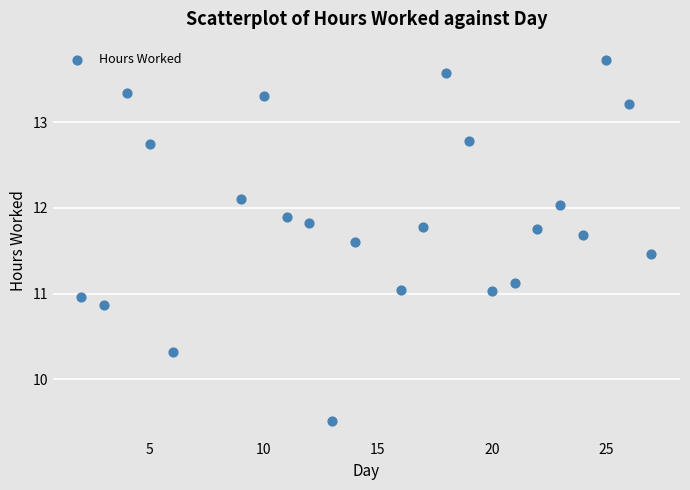

What is the range of X values (max minus min)?

25.0